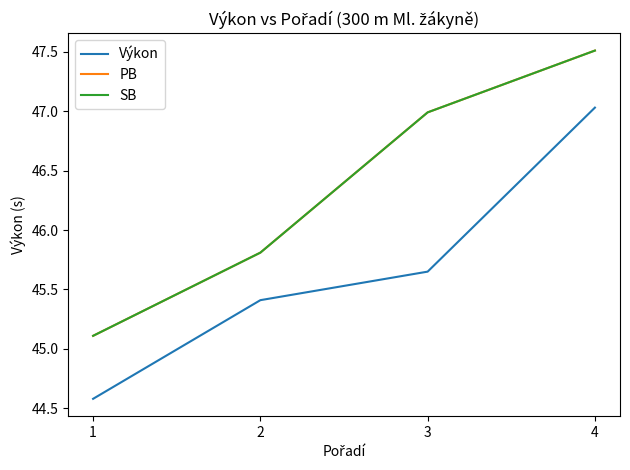

What is the value of the SB point at the 2nd from the left?

45.8